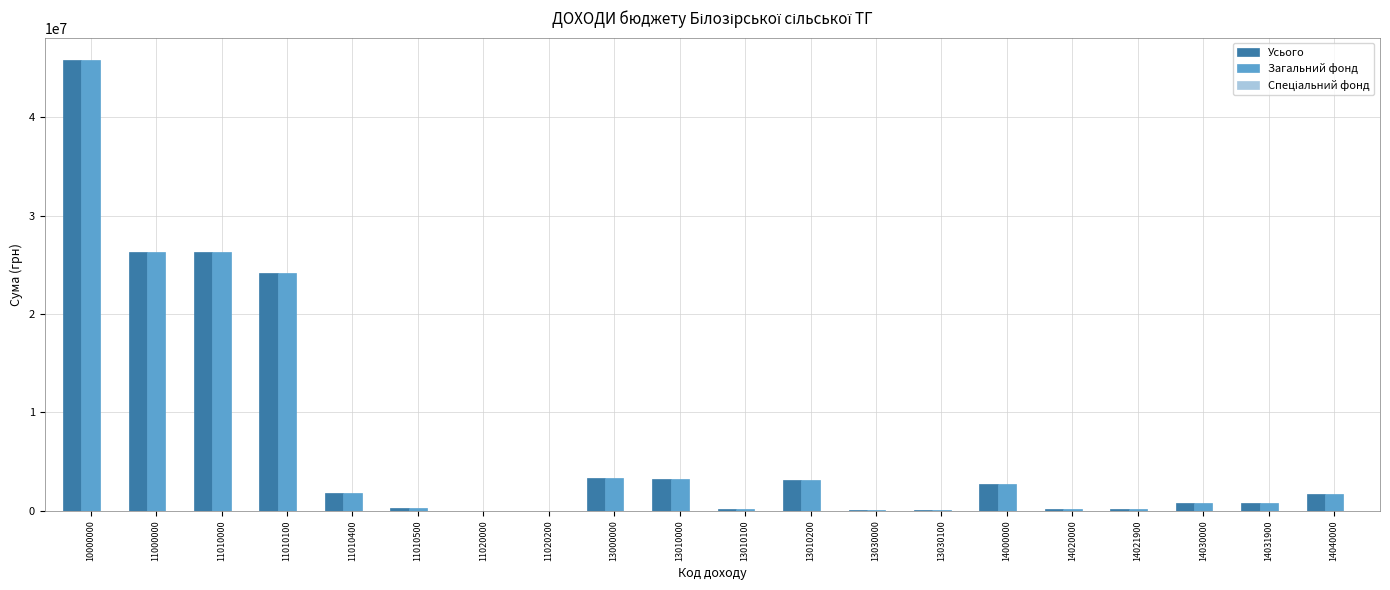

The Усього series shows 1827130 at 11010400. True or false?

True